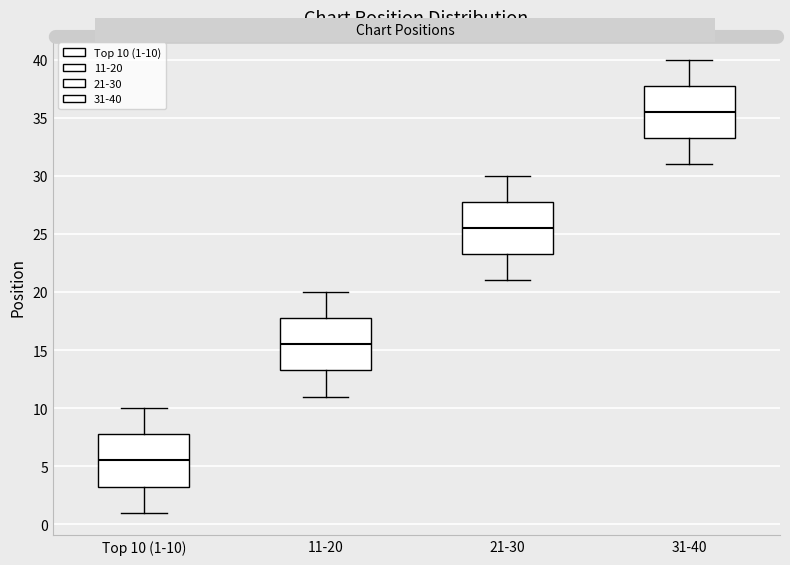

Reading left to right, read every box against the y-axis: the position of its median line, the range the box covers, and the ends of its whiskers. The values are not printed on the chart, so give them approximately, as read against the axis.

Top 10 (1-10): median 5.5, box 3.5 to 8.0, whiskers 1.0 to 10.0
11-20: median 15.5, box 13.5 to 18.0, whiskers 11.0 to 20.0
21-30: median 25.5, box 23.5 to 28.0, whiskers 21.0 to 30.0
31-40: median 35.5, box 33.5 to 38.0, whiskers 31.0 to 40.0